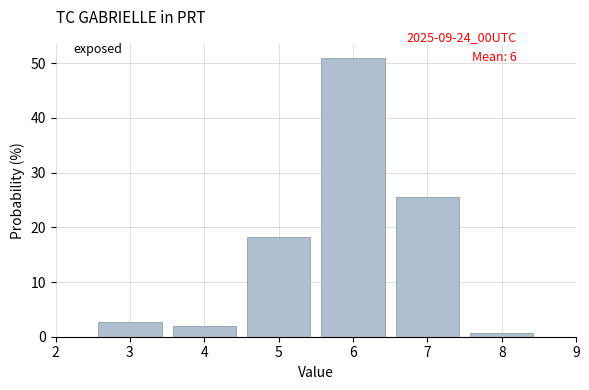

Reading left to right, list every bar in this chart as the range it spans on the x-axis followed by its height. The values are not printed on the chart, so give them approximately, as read against the axis.

2.5 to 3.5: 3
3.5 to 4.5: 2
4.5 to 5.5: 18
5.5 to 6.5: 51
6.5 to 7.5: 25
7.5 to 8.5: under 1